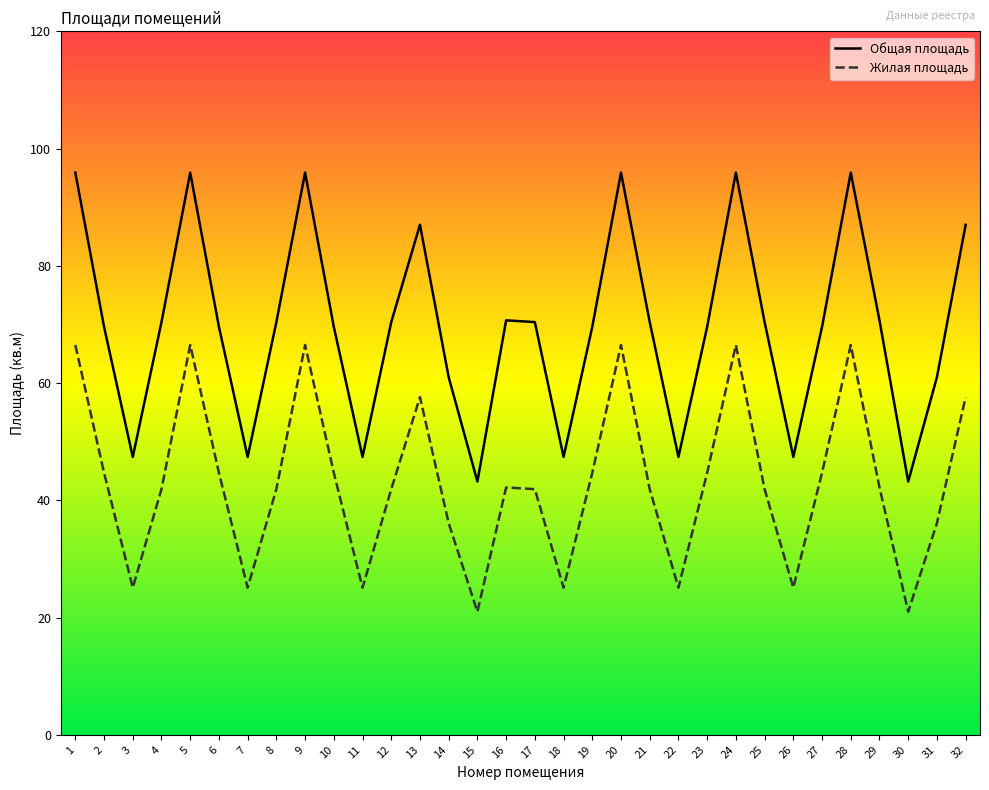

What is the average value of the Жилая площадь series?

43.2